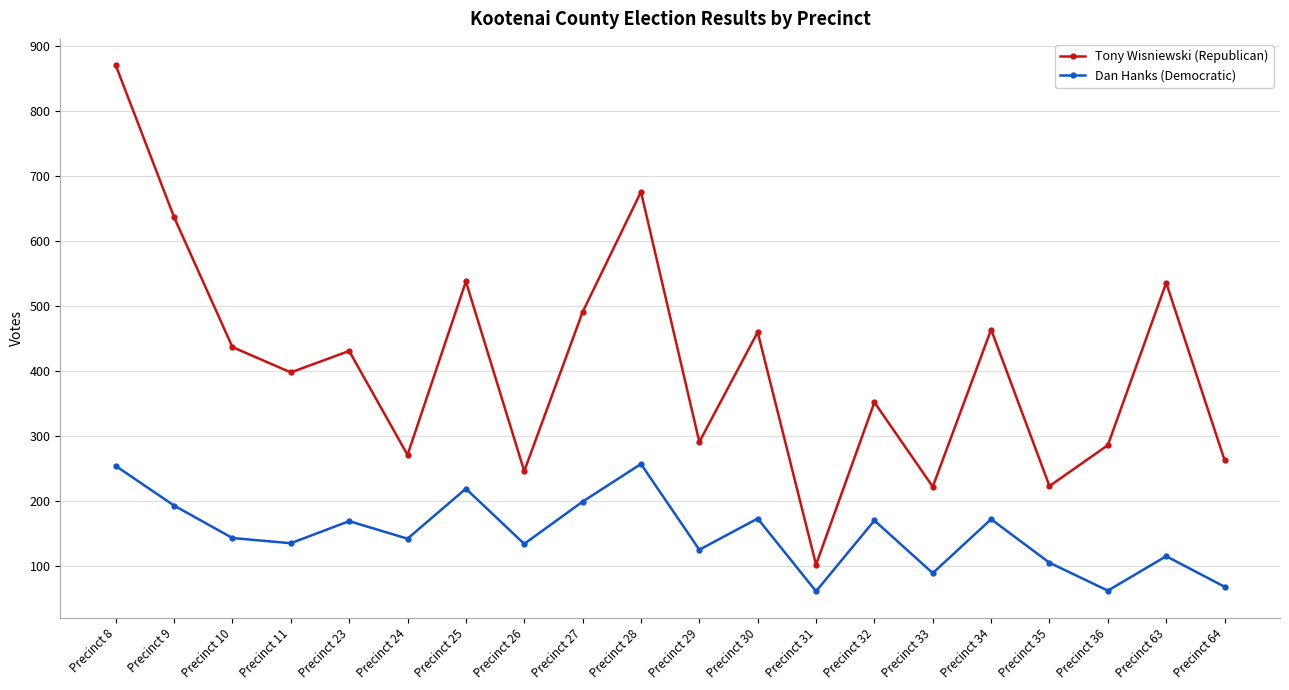

Where does the Dan Hanks (Democratic) series first go above 143?

Precinct 8